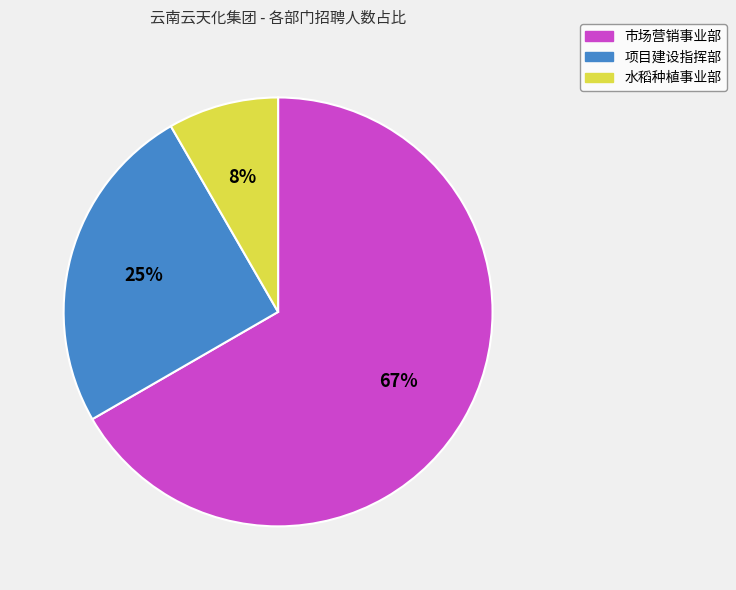

Does any single category account for the majority?

Yes